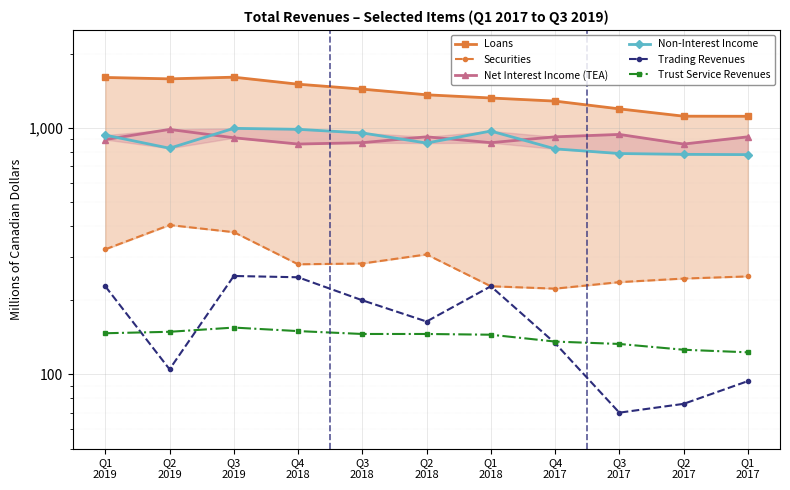

Reading left to right, extract all data points from this chart.

Loans: 1604	1583	1608	1506	1438	1364	1324	1286	1196	1117	1116
Securities: 322	404	378	280	282	307	228	223	237	245	250
Net Interest Income (TEA): 898	987	913	861	872	921	872	921	942	861	921
Non-Interest Income: 936	828	997	988	955	869	972	823	788	782	780
Trading Revenues: 228	105	251	248	200	164	228	134	70	76	94
Trust Service Revenues: 147	149	155	150	146	146	145	136	133	126	123